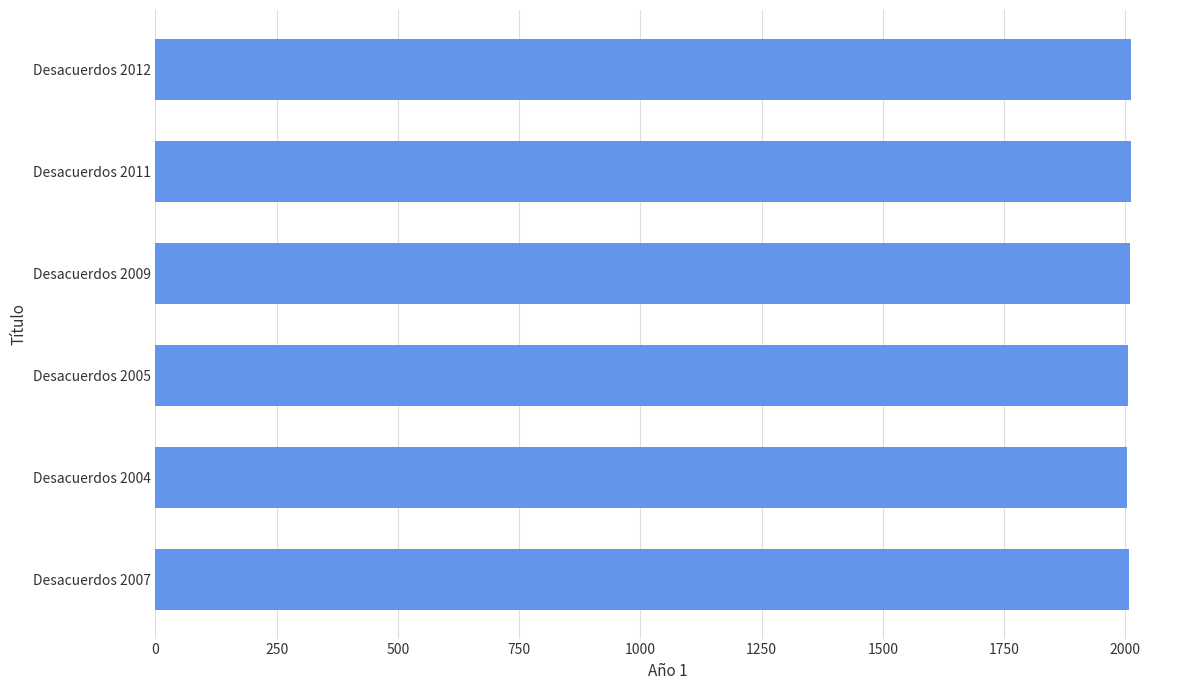

What is the smallest value displayed?

2004